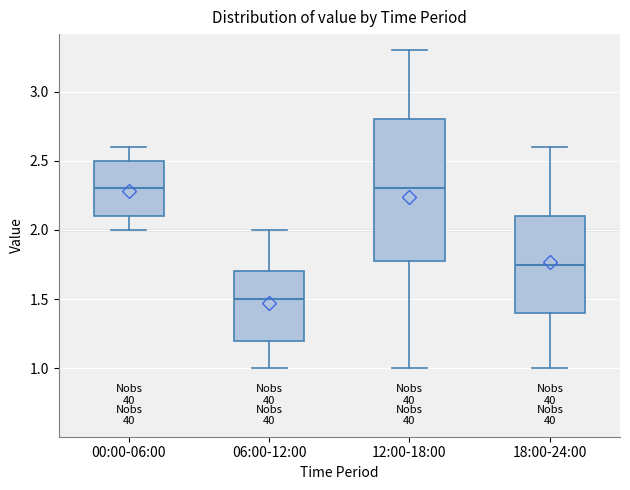

Comparing the boxes themselves (not the whiskers), which one is the tallest?

12:00-18:00